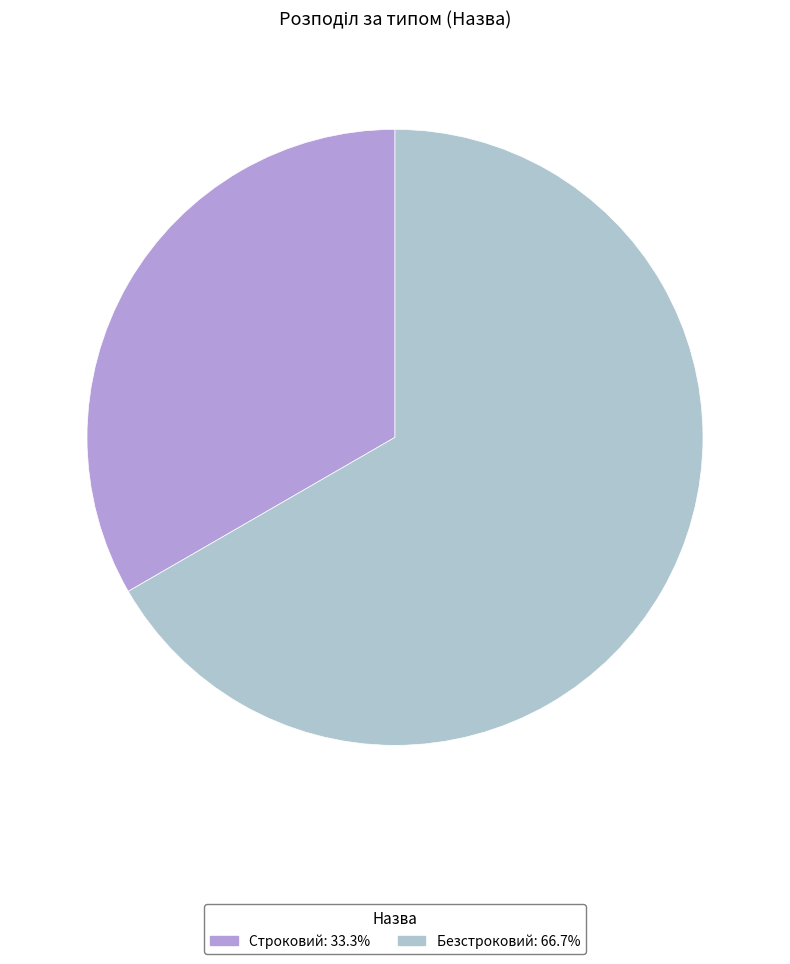

True or false: Строковий accounts for 33% of the total.

True